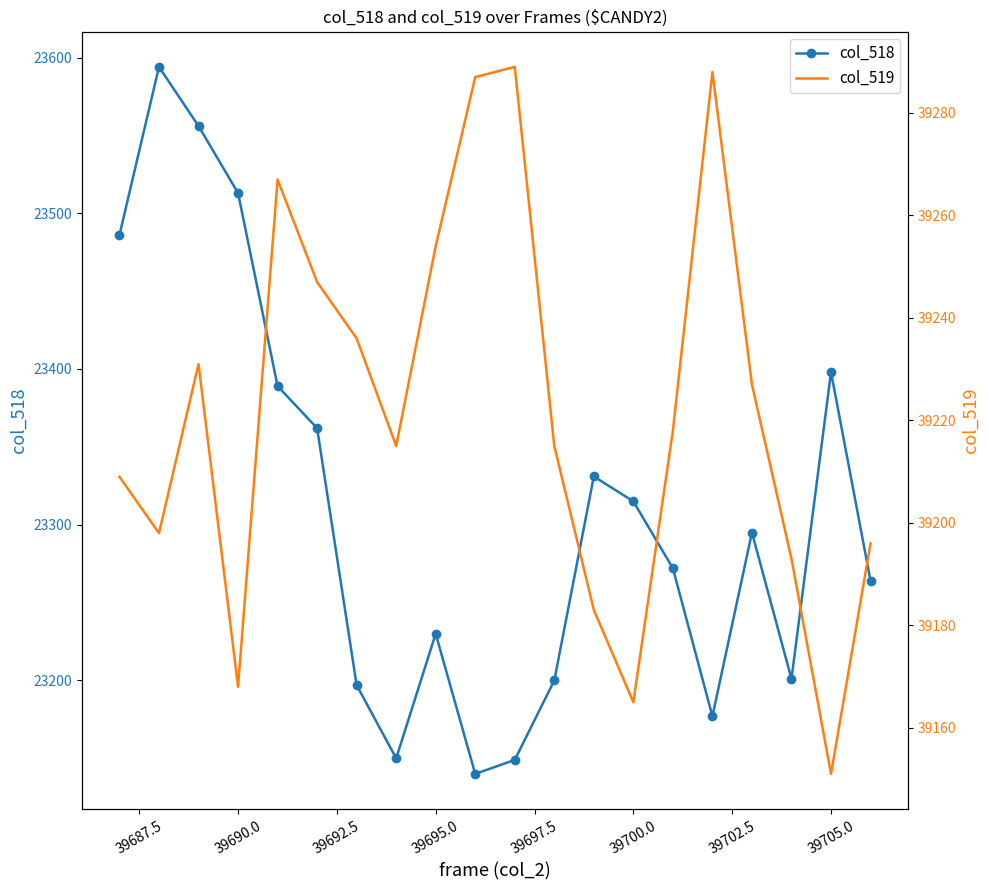

True or false: col_518 and col_519 cross at least once.

False